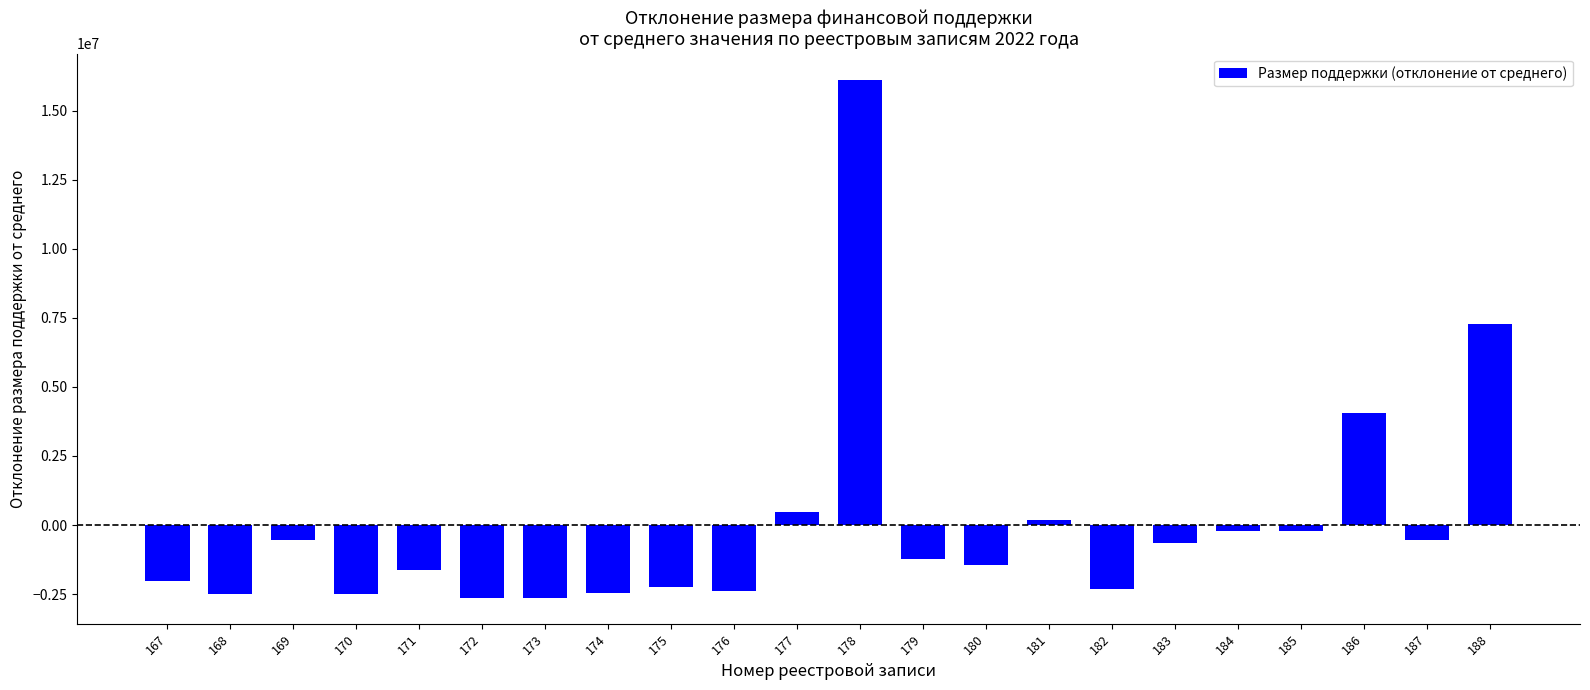

What is the maximum value shown in the chart?

16120090.8